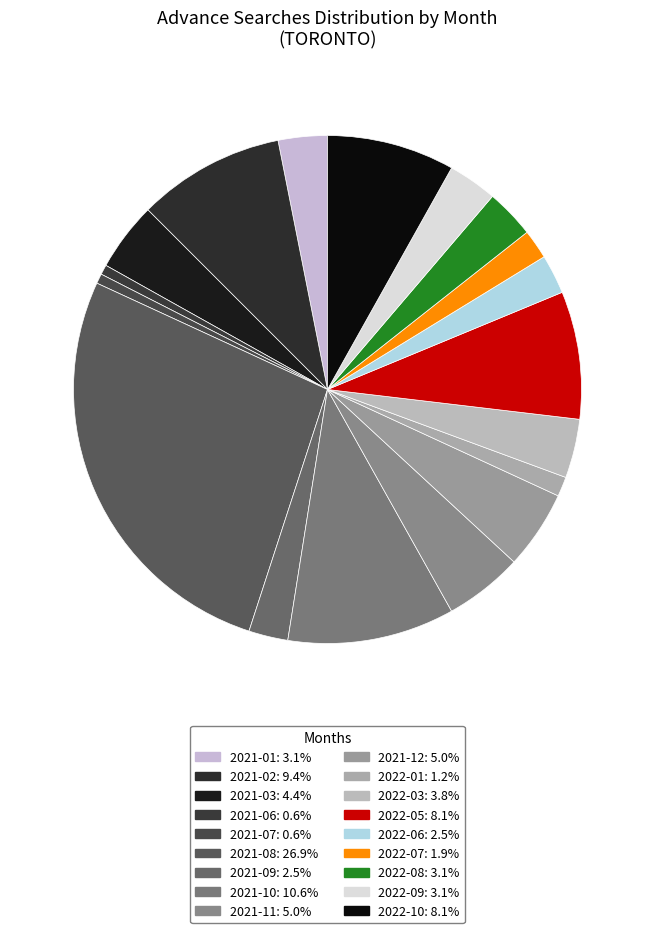

True or false: 2022-03 accounts for 4% of the total.

True